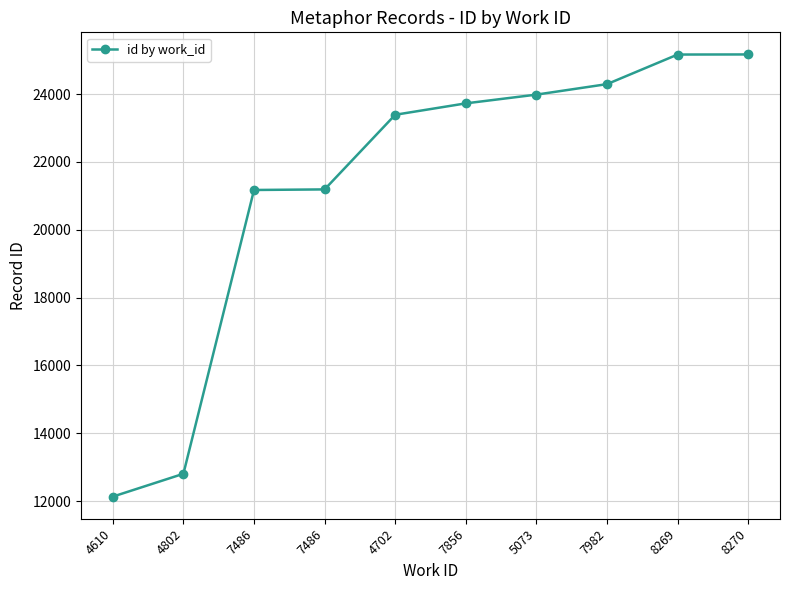

Approximately how many times larger is the value at 7982 compared to 7486?

1.1